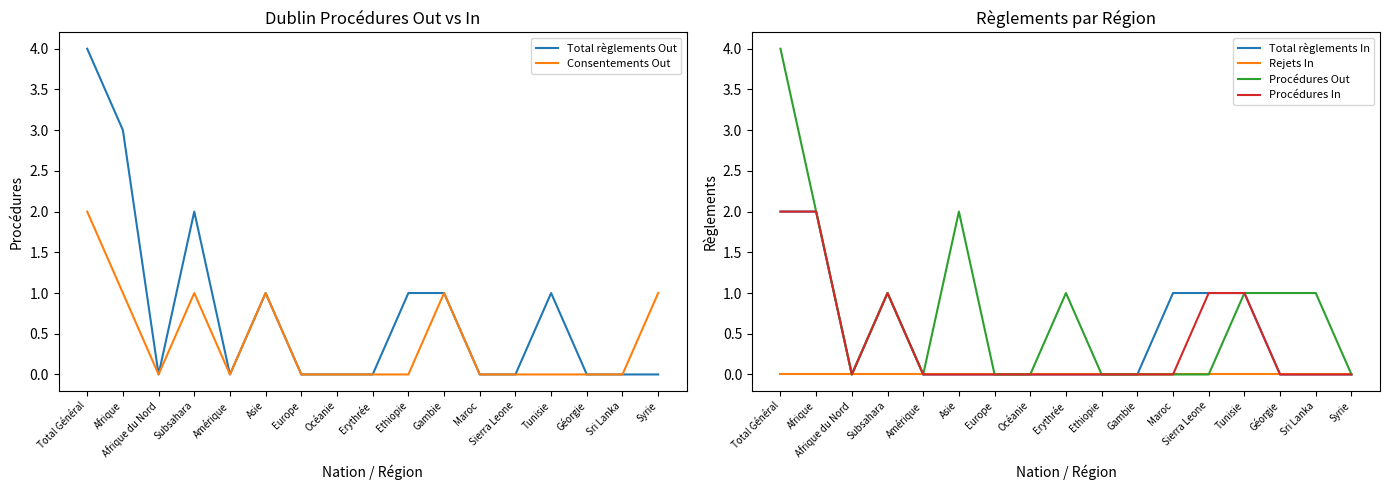

True or false: Total règlements Out has more than 1 points higher than both neighbors.

True